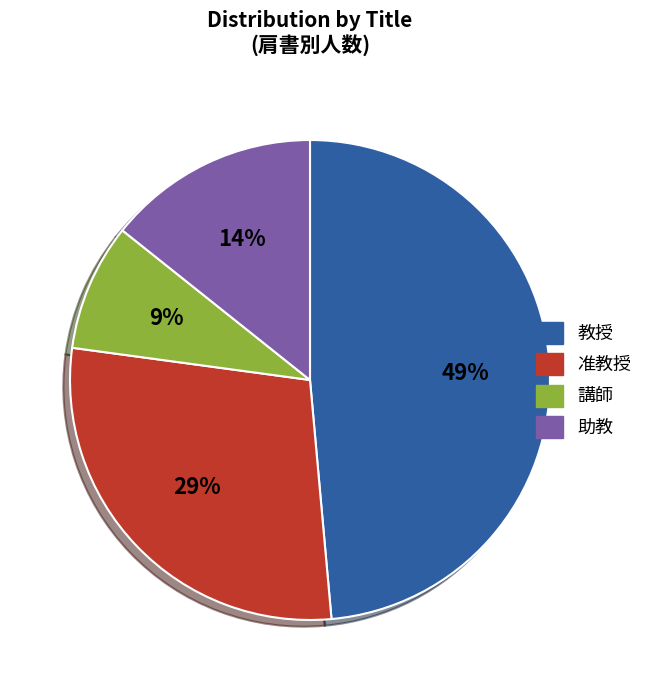

To the nearest percent, what percentage of the pie is 准教授?

29%